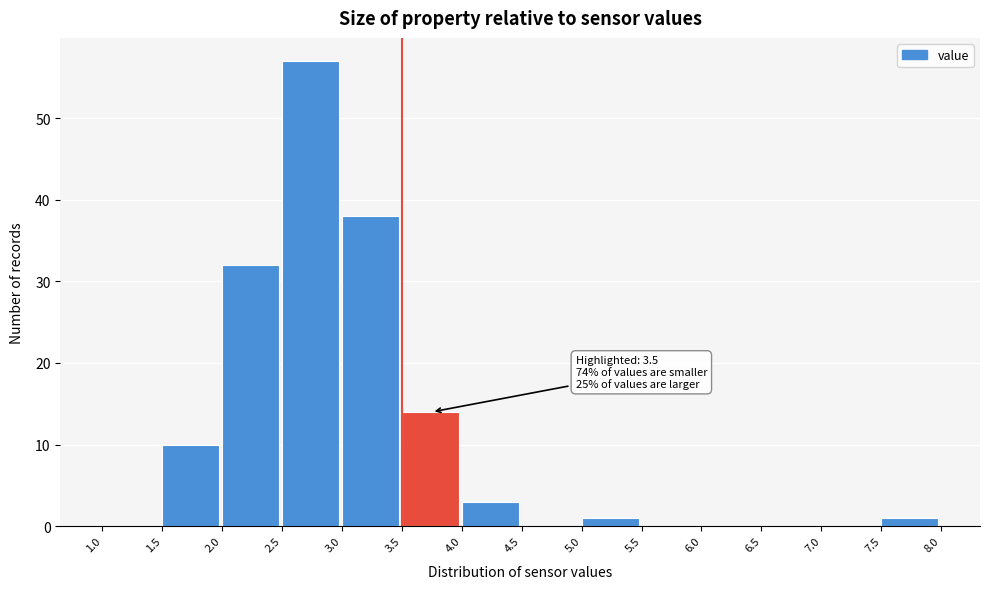

Over which range of the x-axis is the bar tallest?

2.5 to 3.0